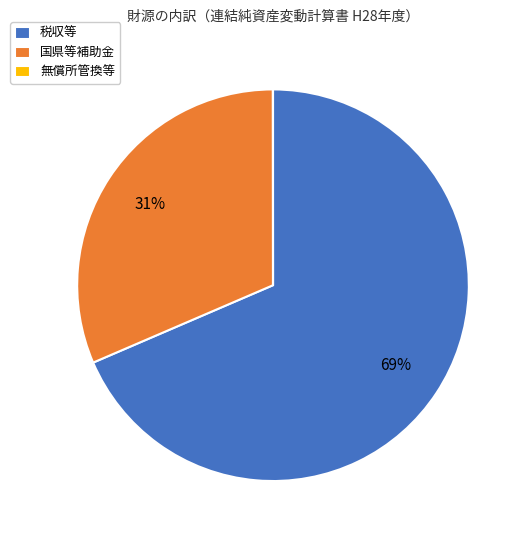

To the nearest percent, what portion does 国県等補助金 represent?

31%